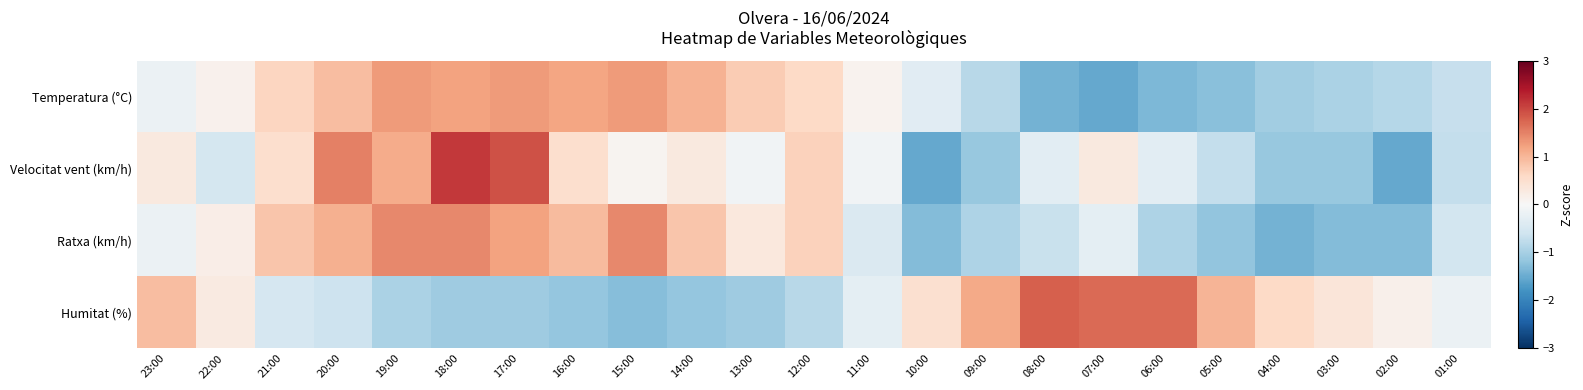

Reading left to right, extract all data points from this chart.

Temperatura (°C): 23:00=-0.2	22:00=0.1	21:00=0.7	20:00=0.9	19:00=1.3	18:00=1.2	17:00=1.3	16:00=1.2	15:00=1.3	14:00=1.1	13:00=0.8	12:00=0.6	11:00=0.1	10:00=-0.3	09:00=-0.8	08:00=-1.4	07:00=-1.5	06:00=-1.4	05:00=-1.3	04:00=-1.0	03:00=-1.0	02:00=-0.9	01:00=-0.7
Velocitat vent (km/h): 23:00=0.3	22:00=-0.5	21:00=0.5	20:00=1.5	19:00=1.1	18:00=2.1	17:00=1.9	16:00=0.5	15:00=0.1	14:00=0.3	13:00=-0.1	12:00=0.7	11:00=-0.1	10:00=-1.5	09:00=-1.1	08:00=-0.3	07:00=0.3	06:00=-0.3	05:00=-0.7	04:00=-1.1	03:00=-1.1	02:00=-1.5	01:00=-0.7
Ratxa (km/h): 23:00=-0.2	22:00=0.2	21:00=0.8	20:00=1.1	19:00=1.4	18:00=1.4	17:00=1.2	16:00=0.9	15:00=1.4	14:00=0.8	13:00=0.3	12:00=0.7	11:00=-0.4	10:00=-1.3	09:00=-0.9	08:00=-0.7	07:00=-0.3	06:00=-0.9	05:00=-1.2	04:00=-1.4	03:00=-1.3	02:00=-1.3	01:00=-0.5
Humitat (%): 23:00=0.9	22:00=0.3	21:00=-0.5	20:00=-0.6	19:00=-0.9	18:00=-1.1	17:00=-1.1	16:00=-1.2	15:00=-1.3	14:00=-1.2	13:00=-1.1	12:00=-0.8	11:00=-0.3	10:00=0.5	09:00=1.1	08:00=1.8	07:00=1.7	06:00=1.7	05:00=1.0	04:00=0.6	03:00=0.4	02:00=0.2	01:00=-0.2